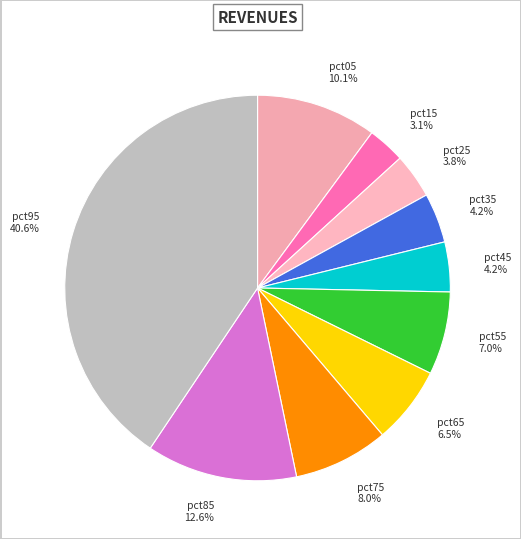

What percentage do pct65 and pct05 together represent?

16.6%